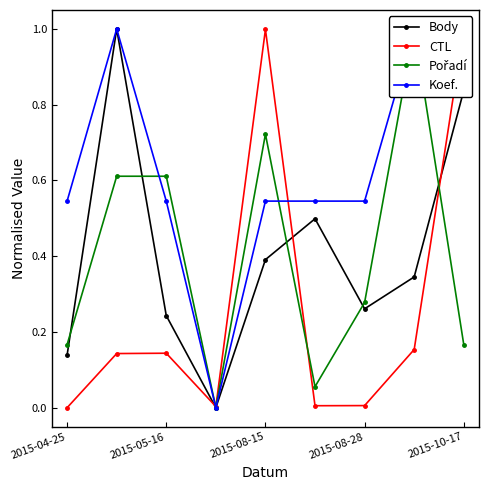

What are all the series names shown in the legend?

Body, CTL, Pořadí, Koef.